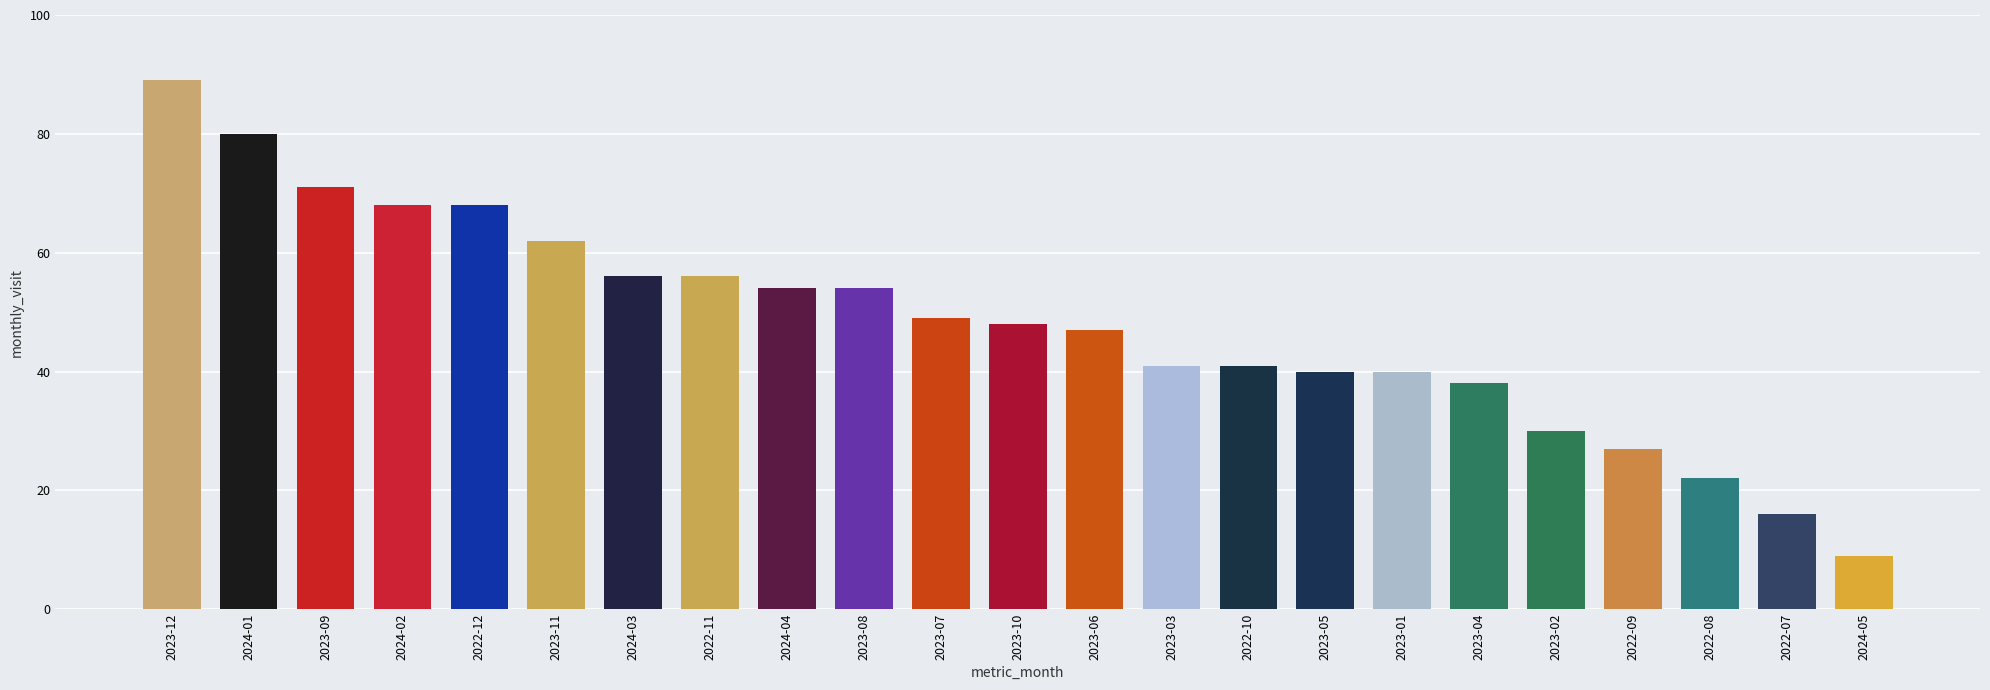

What is the sum of the values at 2024-05 and 2023-01?

49